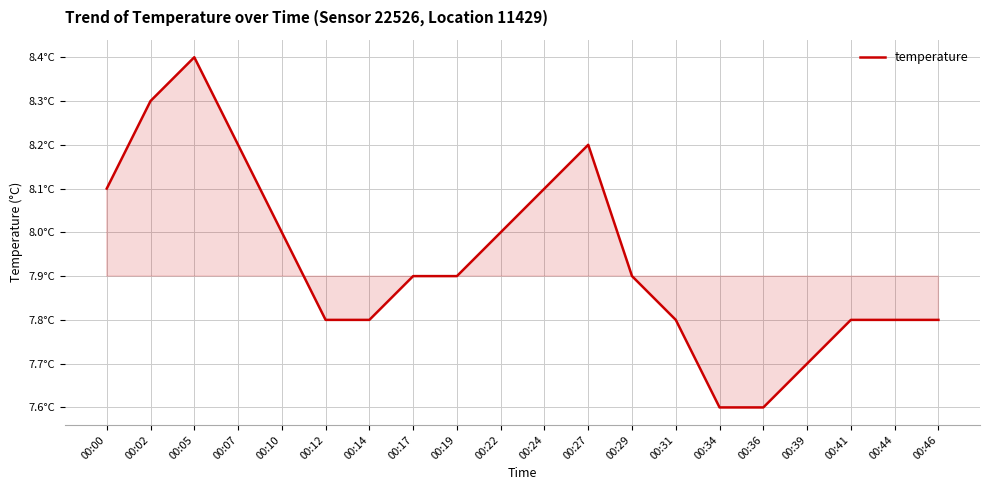

Reading left to right, transcribe all the data shown in this chart.

00:00=8.1	00:02=8.3	00:05=8.4	00:07=8.2	00:10=8.0	00:12=7.8	00:14=7.8	00:17=7.9	00:19=7.9	00:22=8.0	00:24=8.1	00:27=8.2	00:29=7.9	00:31=7.8	00:34=7.6	00:36=7.6	00:39=7.7	00:41=7.8	00:44=7.8	00:46=7.8